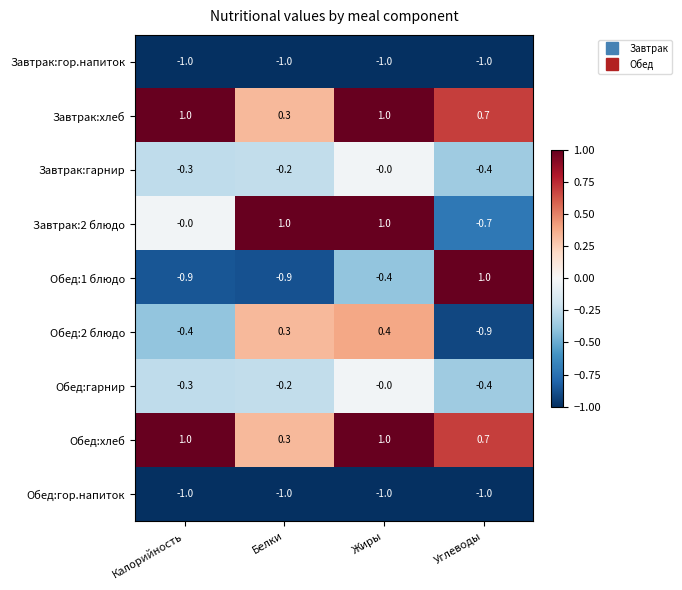

Rank the categories by Обед:гарнир value from highest to lowest.

Жиры, Белки, Калорийность, Углеводы